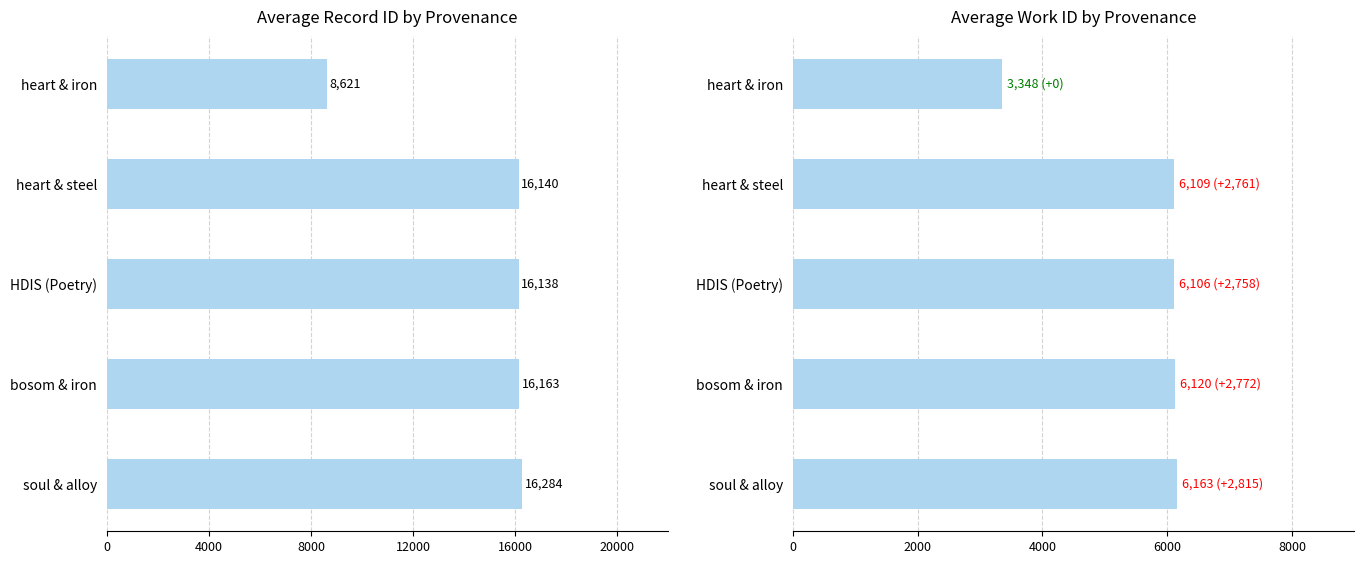

What is the minimum value shown in the chart?

3348